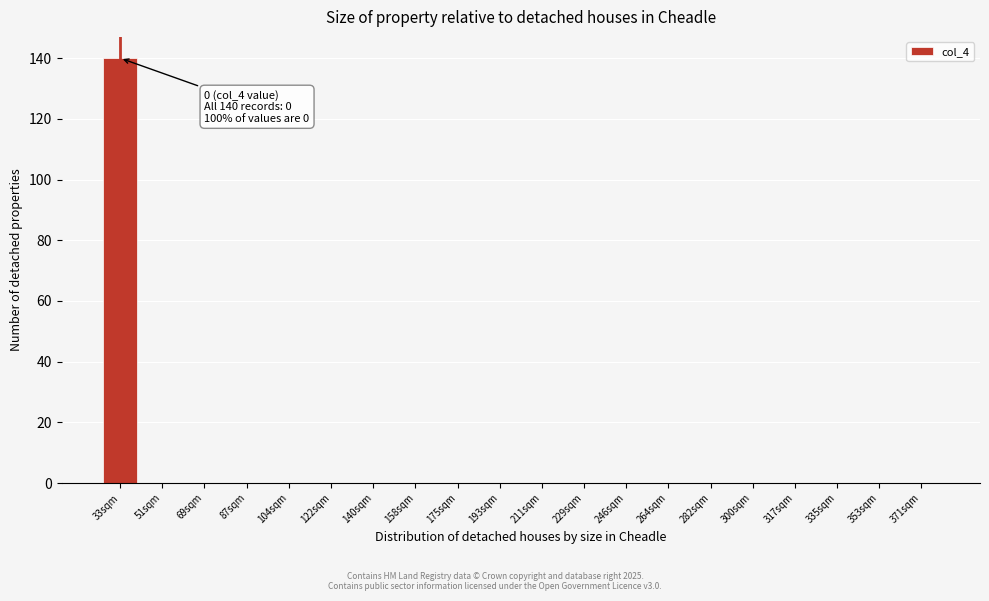

Reading left to right, transcribe all the data shown in this chart.

33sqm=140	51sqm=0	69sqm=0	87sqm=0	104sqm=0	122sqm=0	140sqm=0	158sqm=0	175sqm=0	193sqm=0	211sqm=0	229sqm=0	246sqm=0	264sqm=0	282sqm=0	300sqm=0	317sqm=0	335sqm=0	353sqm=0	371sqm=0